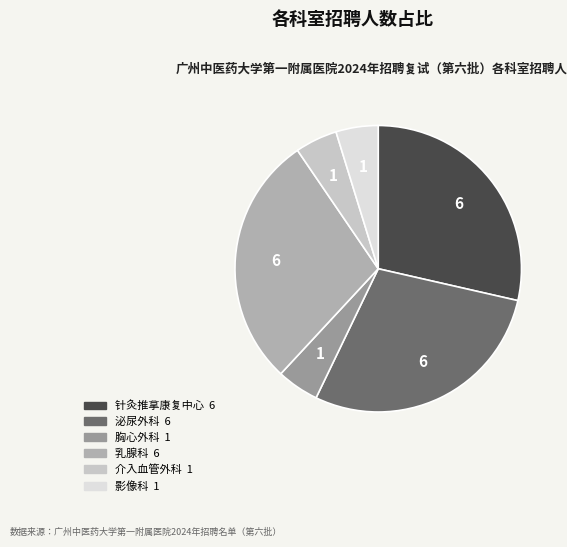

Does any single category account for the majority?

No